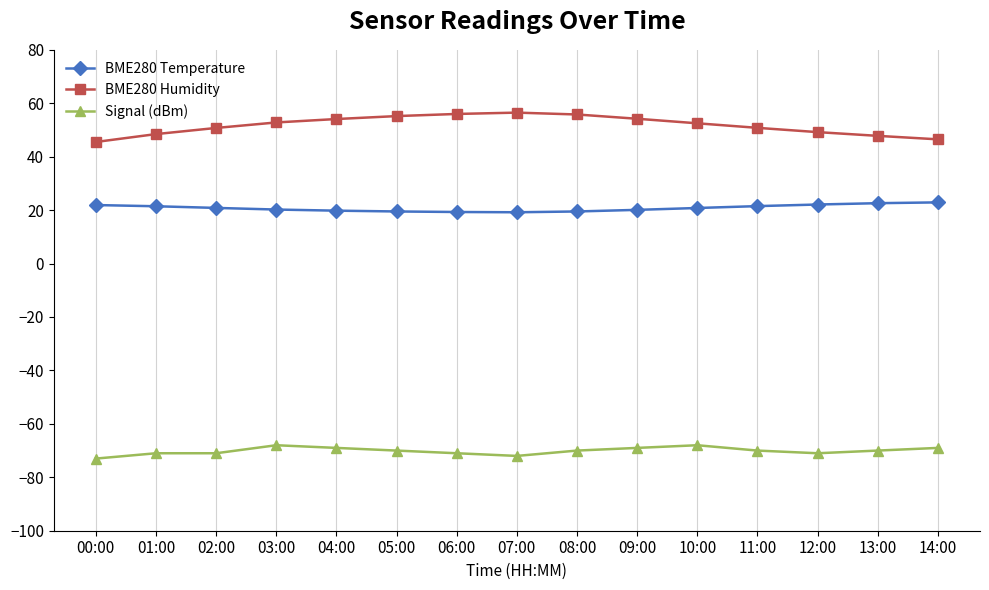

What is the total value across all series at 10:00?

5.3